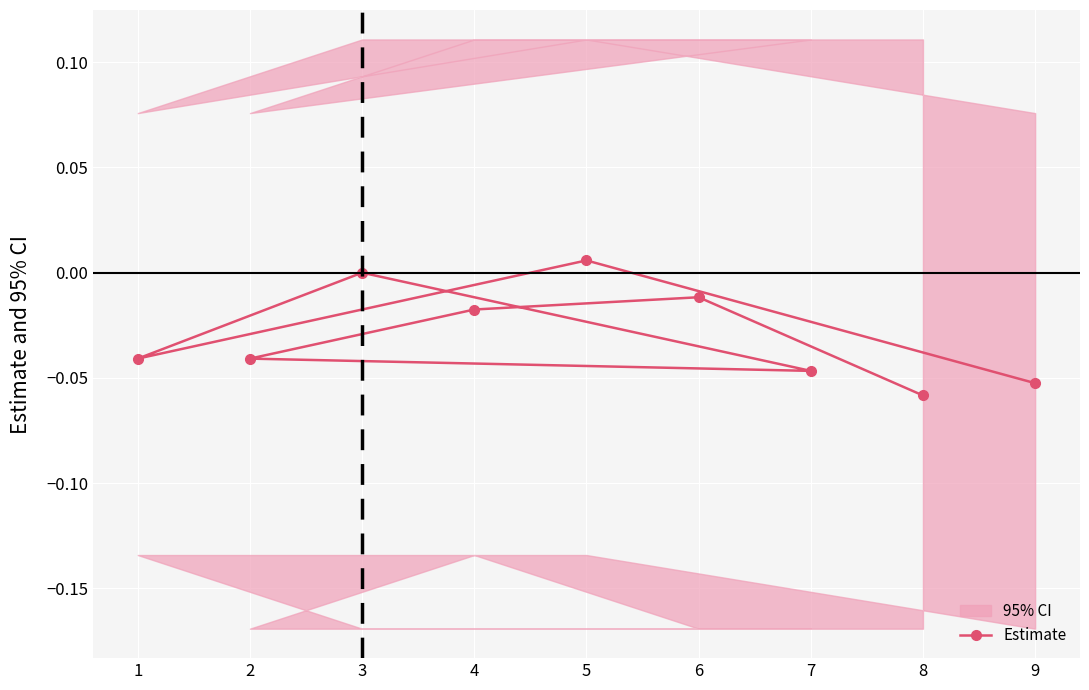

True or false: Estimate has a value of 0.0 at 3.

True